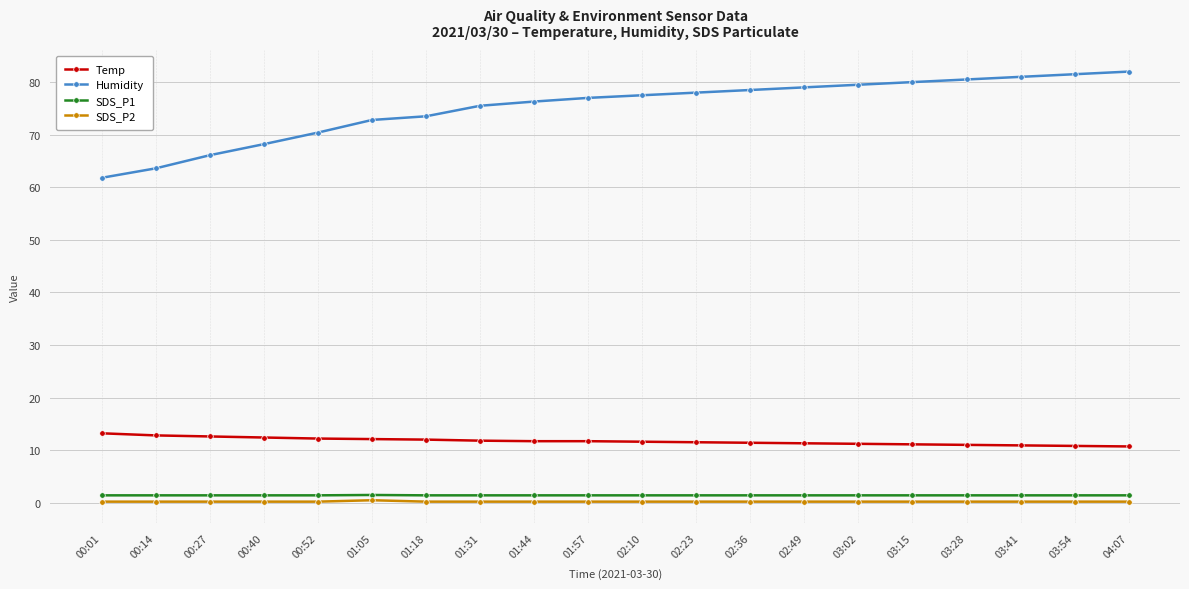

The value of Humidity at 01:44 is 76.3. True or false?

True